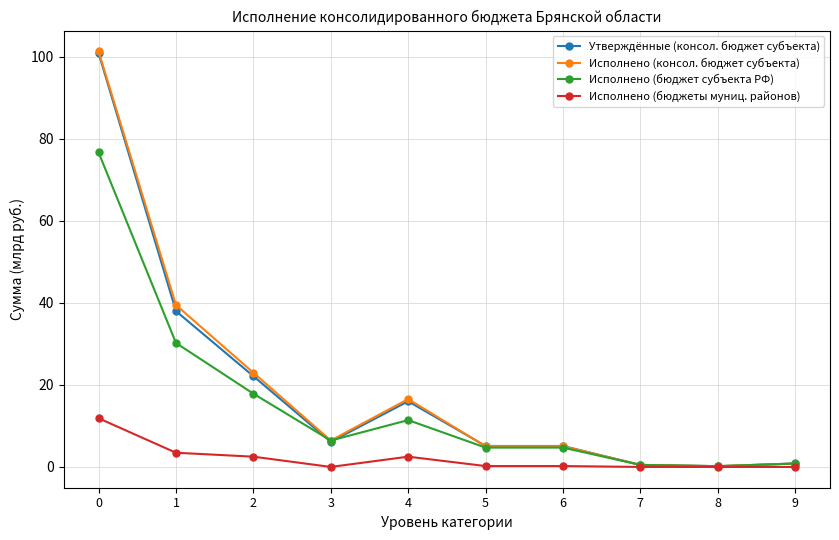

The value of Утверждённые (консол. бюджет субъекта) at 4 is 10.1. True or false?

False